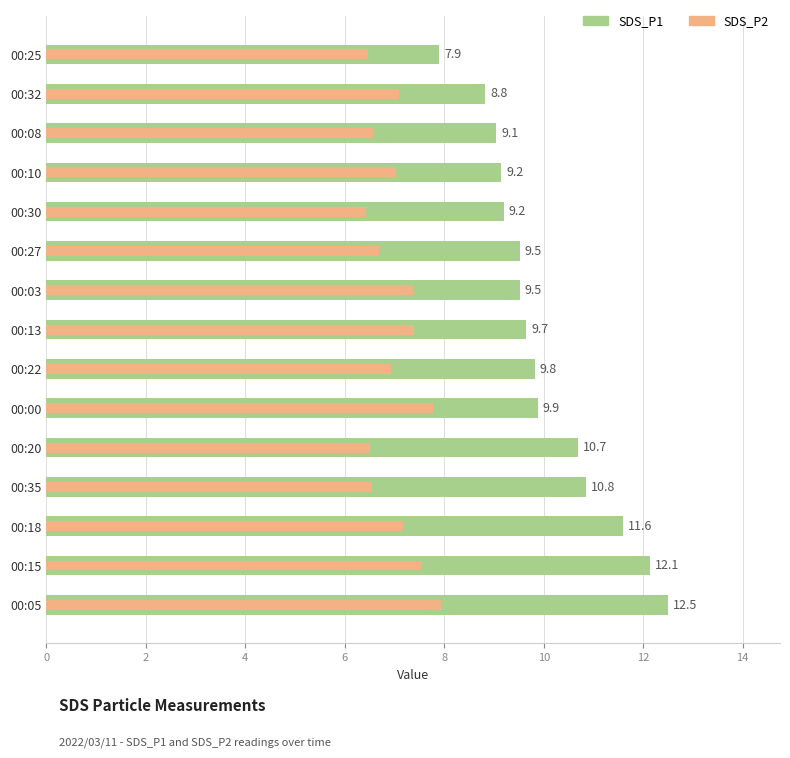

What is the difference between the second highest and second lowest values in the SDS_P1 series?

3.3